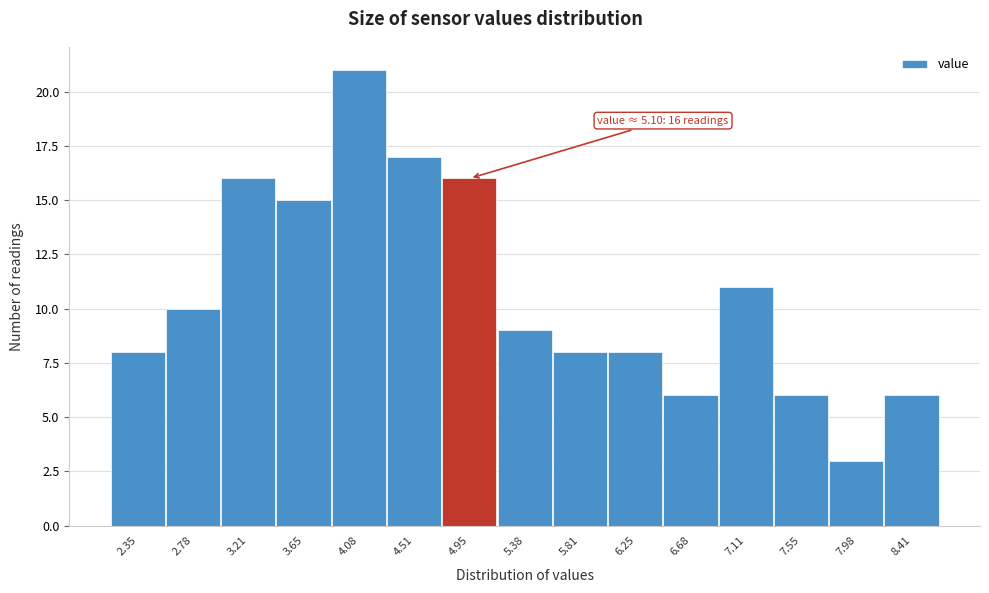

Over which range of the x-axis is the bar tallest?

3.85 to 4.30